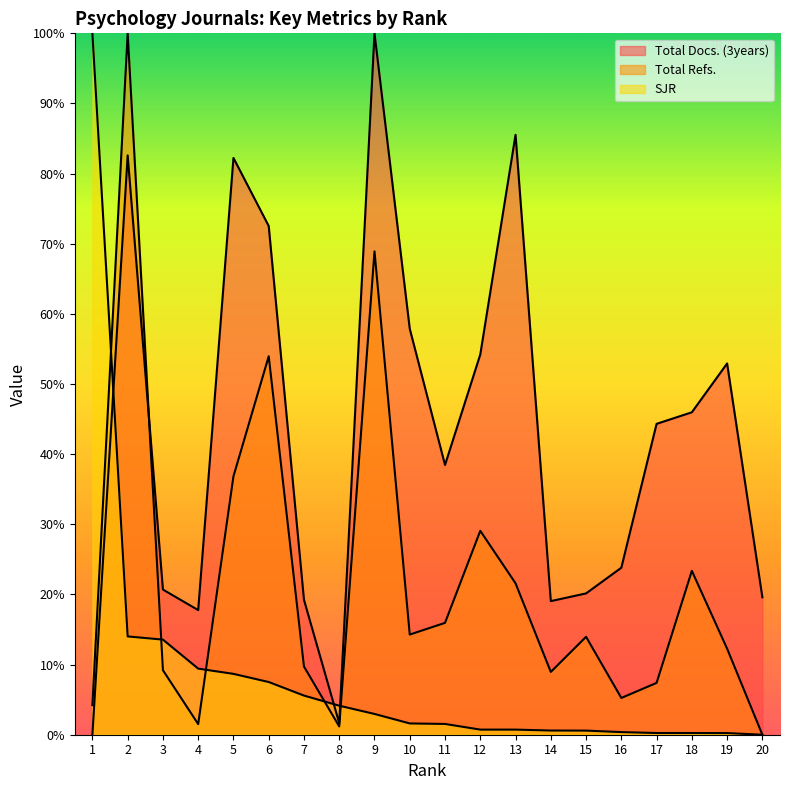

What is the greatest value displayed?

100.0